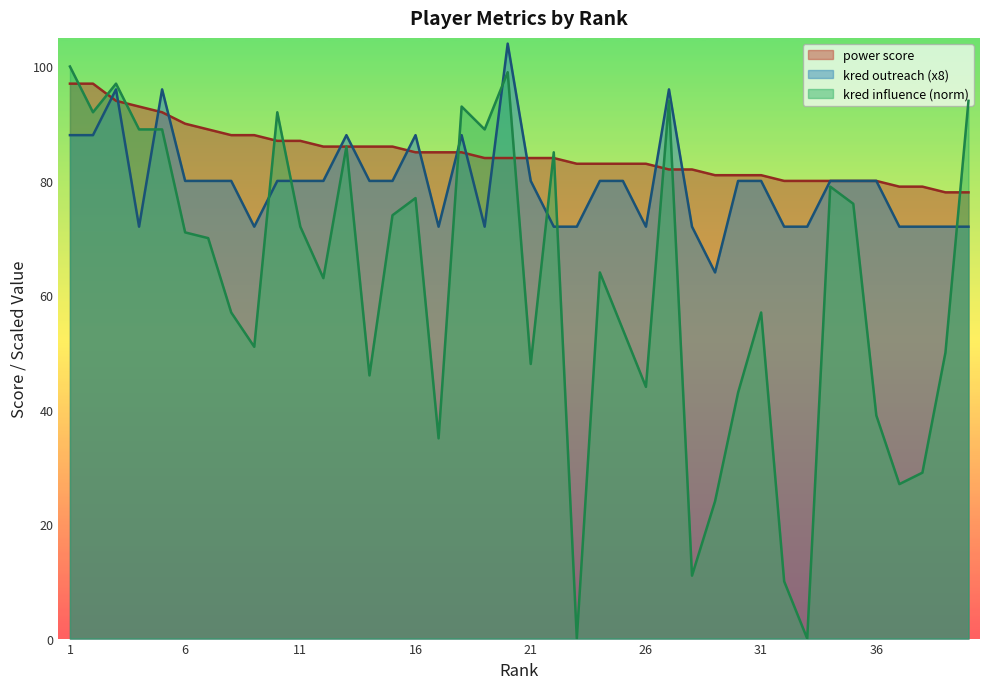

How many distinct data groups are displayed?

3